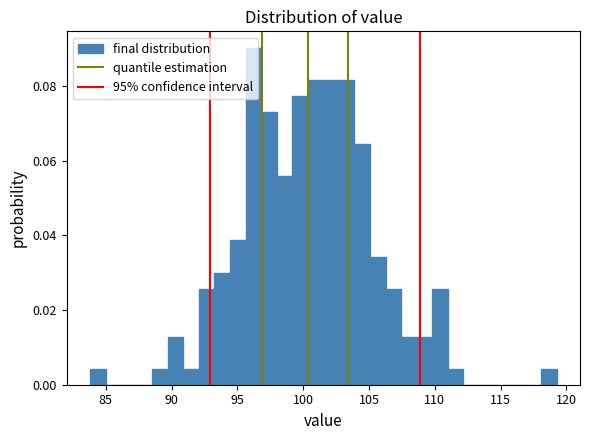

Around what value on the x-axis is the tallest bar? Give the approximate position of its centre, as read against the axis.

96.0